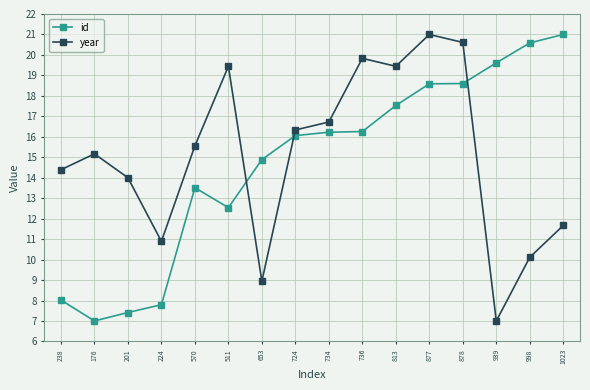

At how many categories does at least one series exceed 10?

16